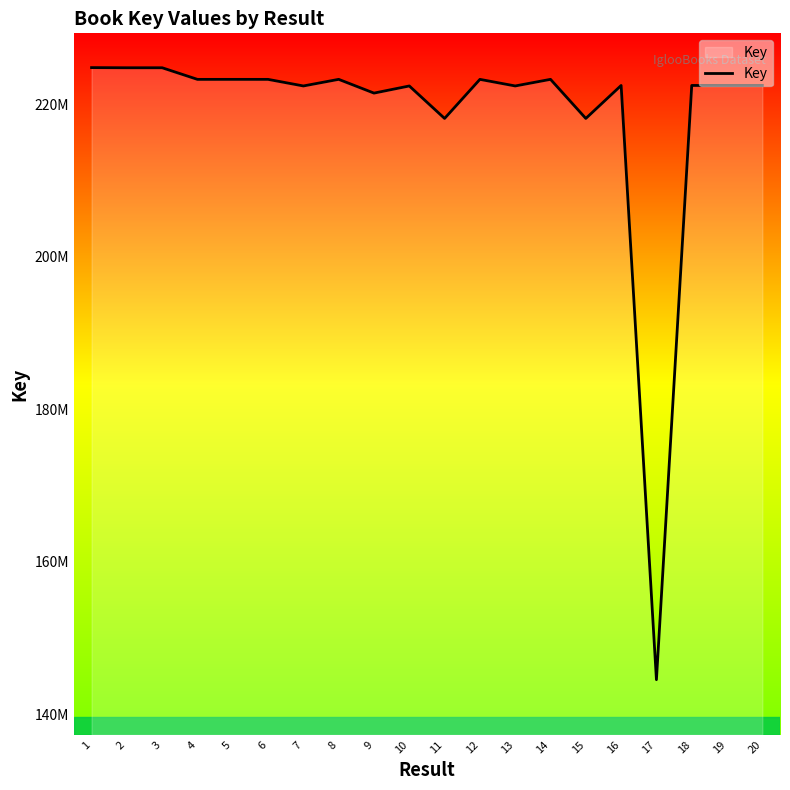

Does the chart have visible grid lines?

No